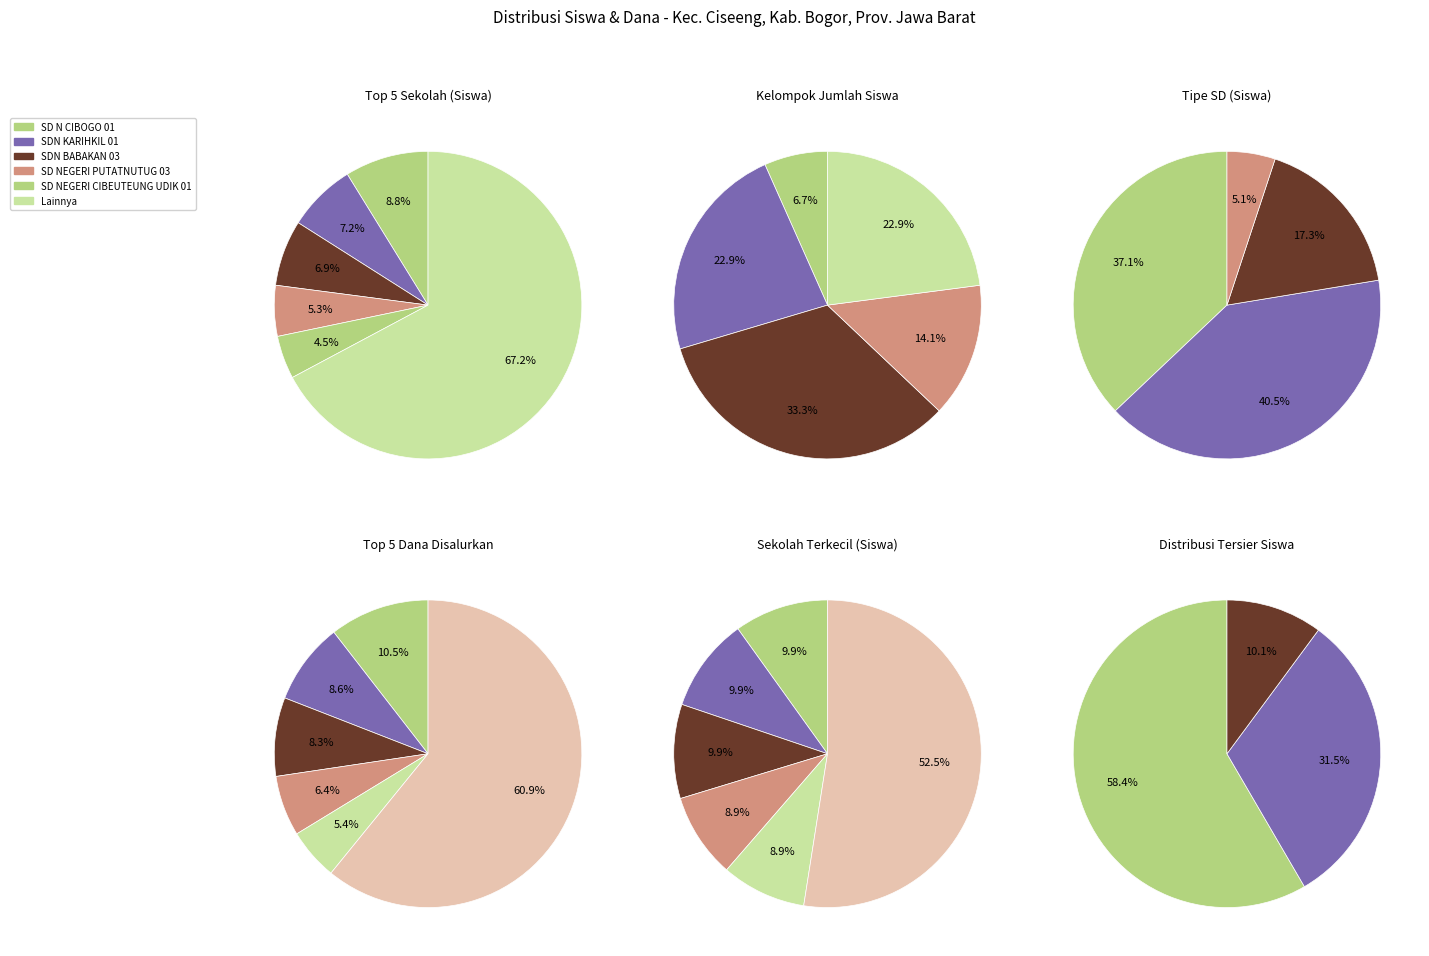

To the nearest percent, what is the combined percentage of 8 and 3?

31%